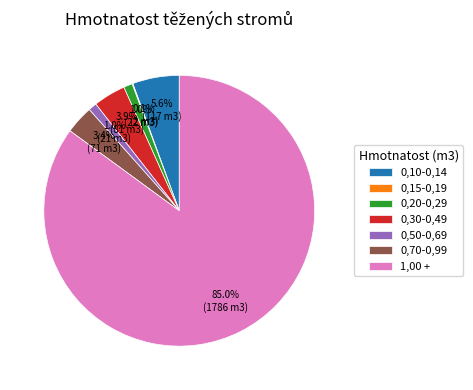

To the nearest percent, what is the difference between the 0,50-0,69 and 0,30-0,49 slice percentages?

3%